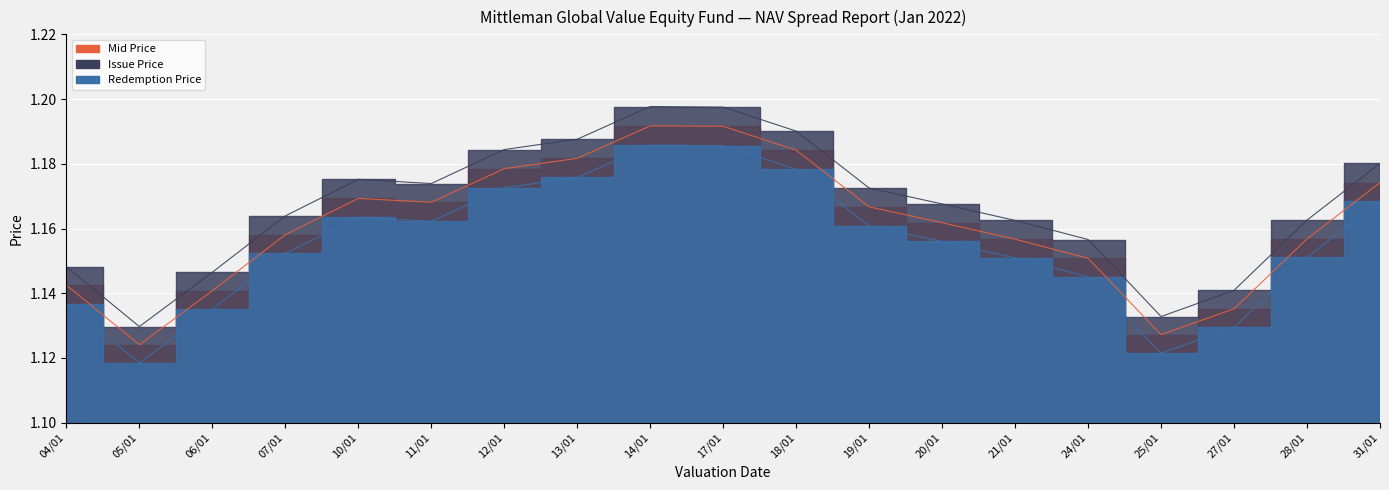

How many lines are shown in the chart?

3